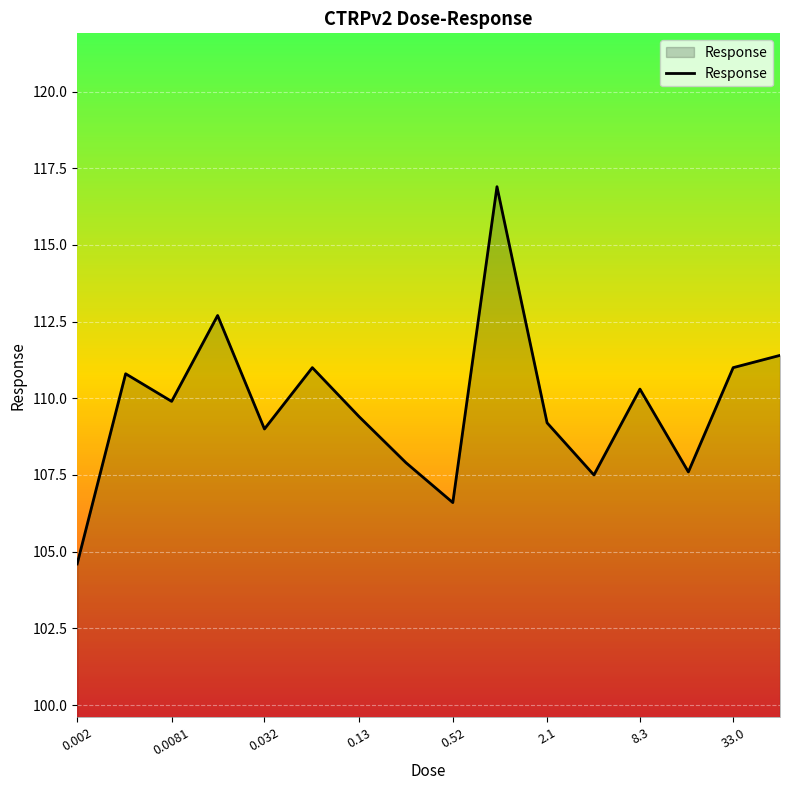

What is the maximum value shown in the chart?

116.9